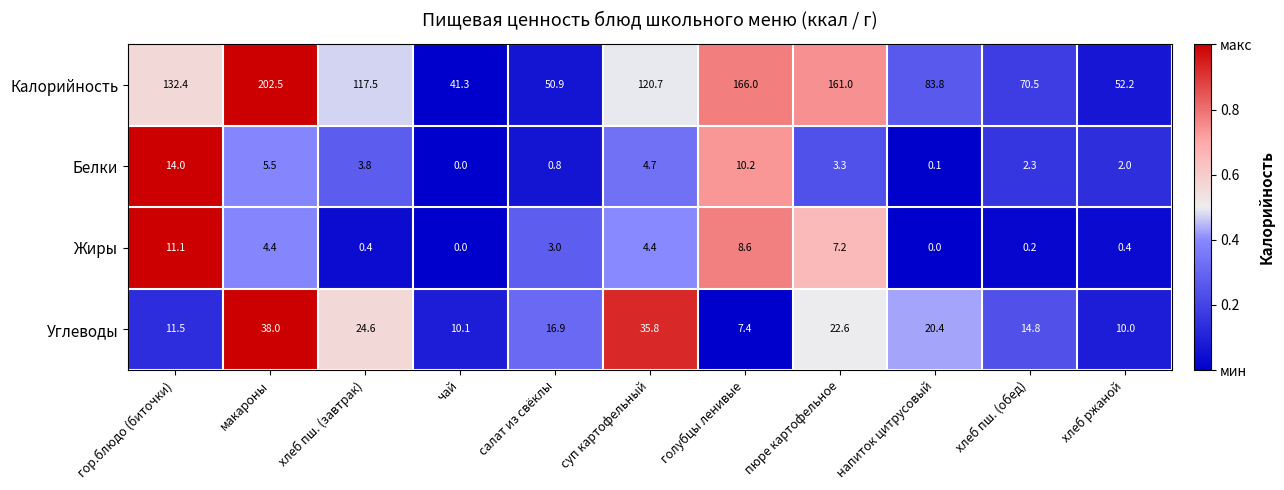

Read the Калорийность value at суп картофельный.

120.7